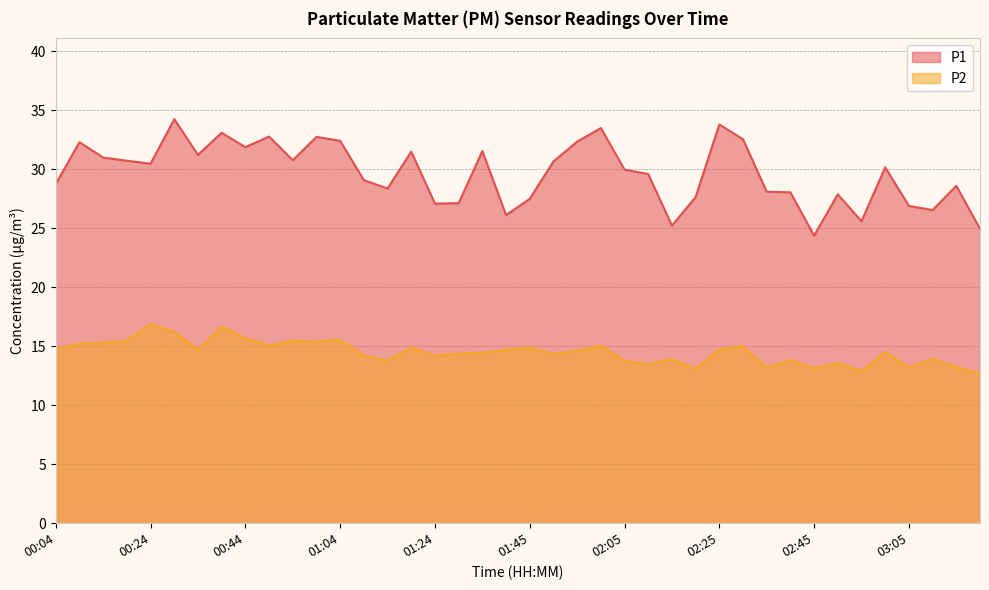

What is the difference between the second highest and second lowest values in the P2 series?

3.8